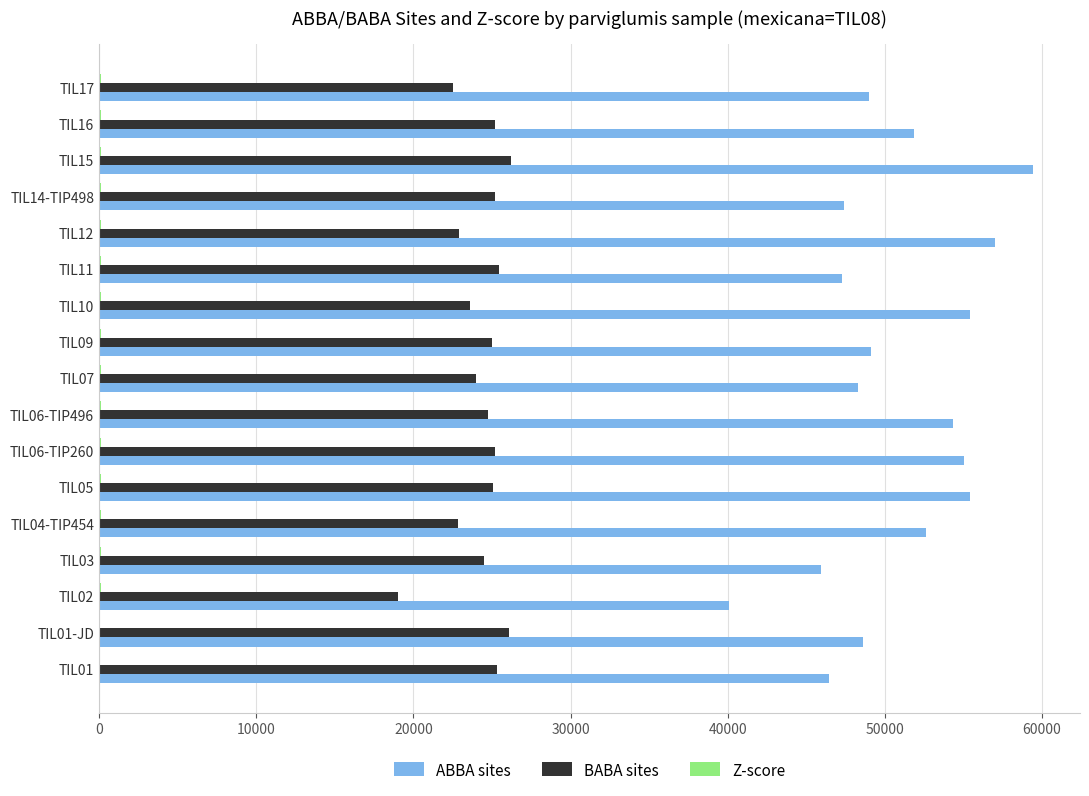

Which series has the widest spread of values?

ABBA sites